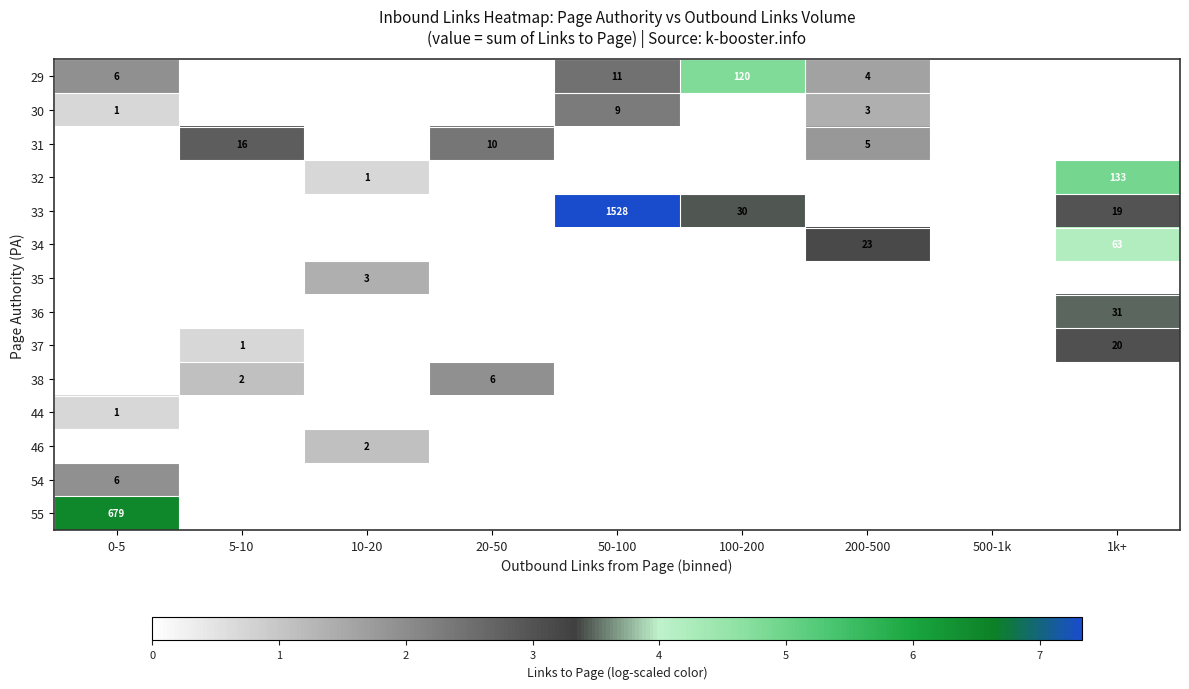

Is it true that 34 equals 63 at 1k+?

True